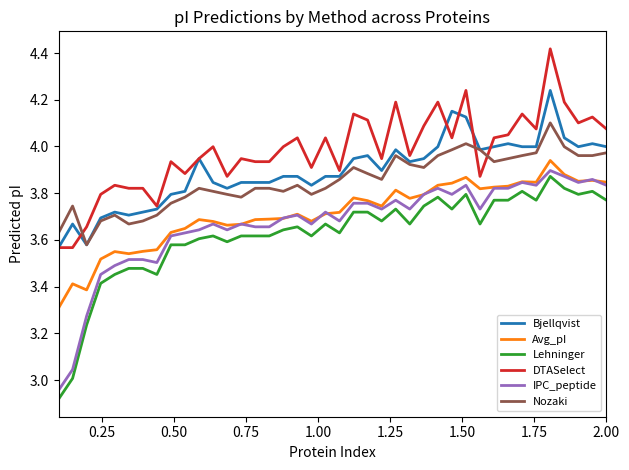

Which series has the largest total across all categories?

DTASelect